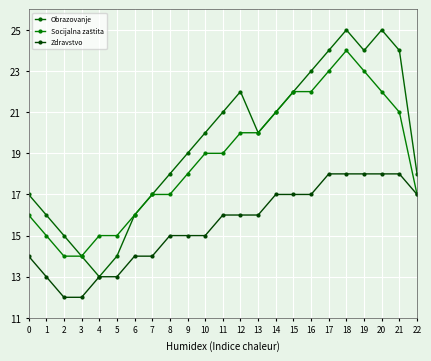

Is the value of Zdravstvo at 4 greater than the value of Obrazovanje at 15?

No